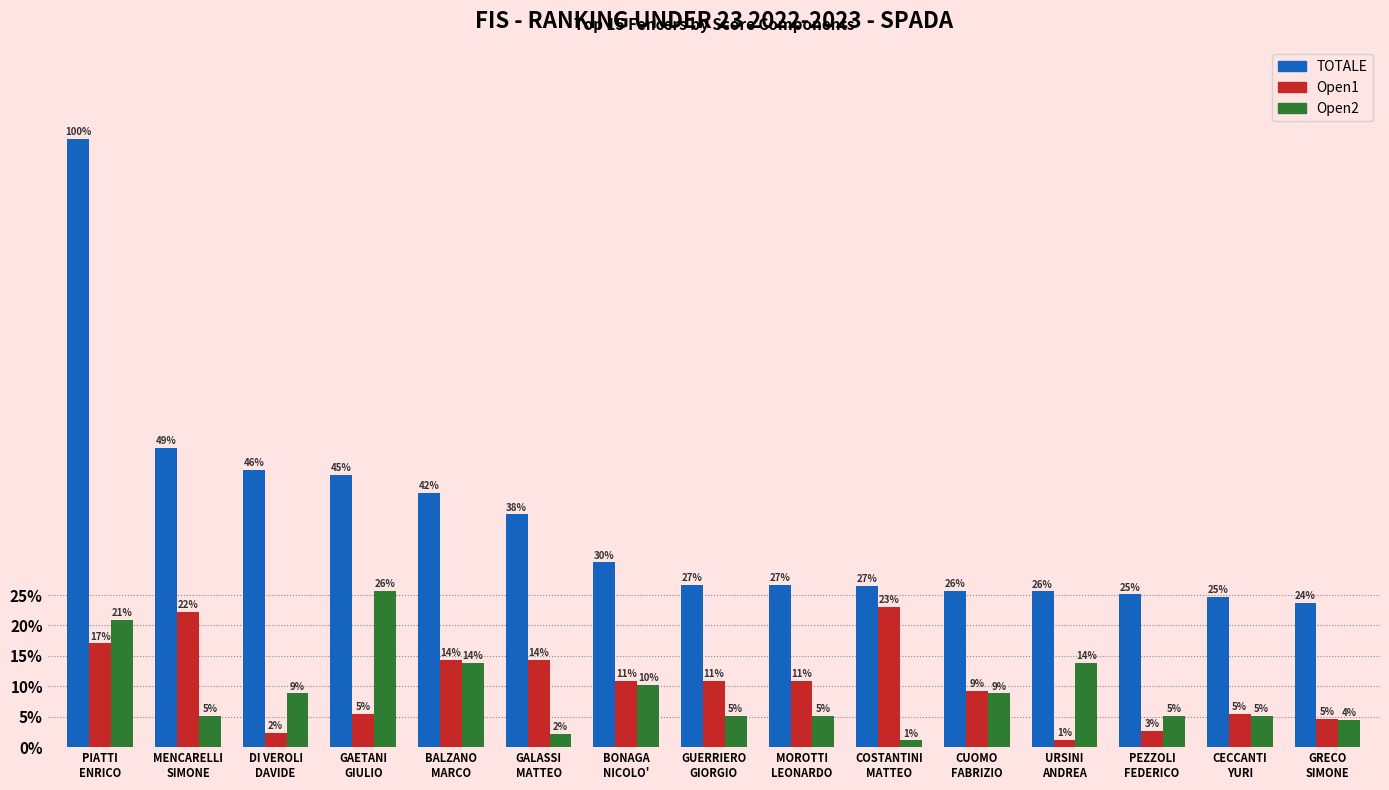

Are the bars horizontal?

No